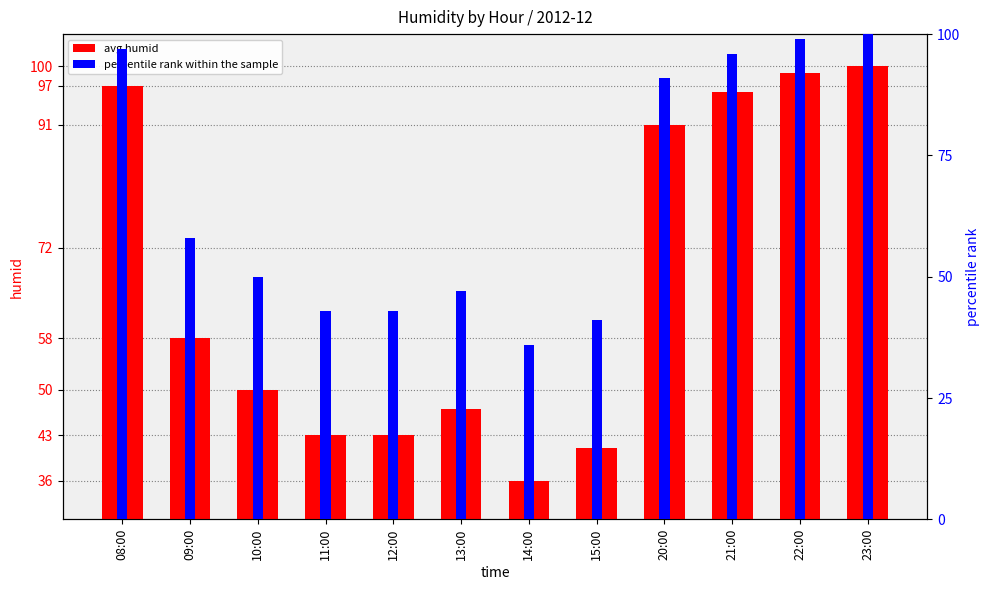

Where does the avg humid series first go above 58?

08:00